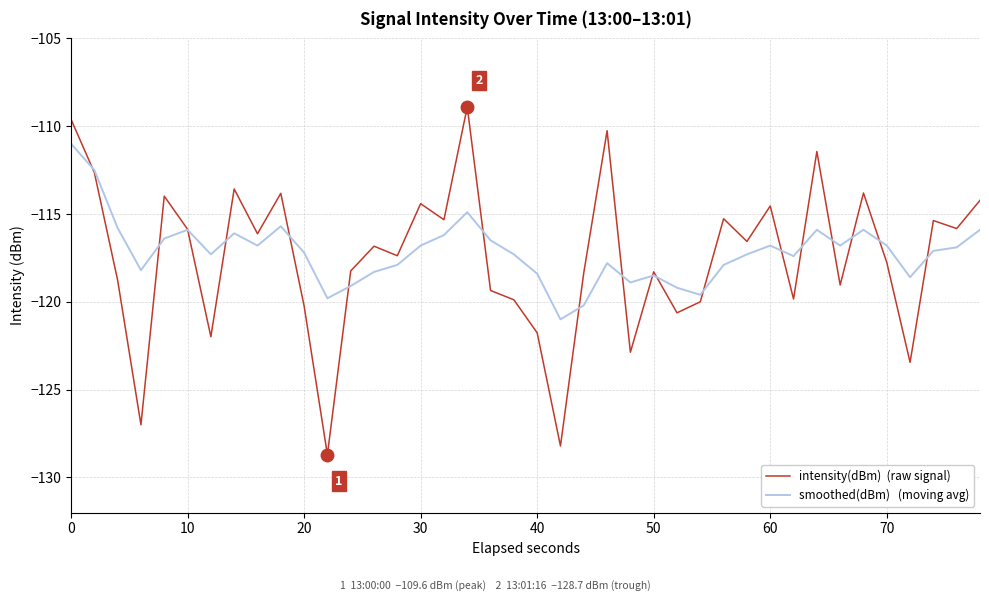

What is the minimum value shown in the chart?

-128.7